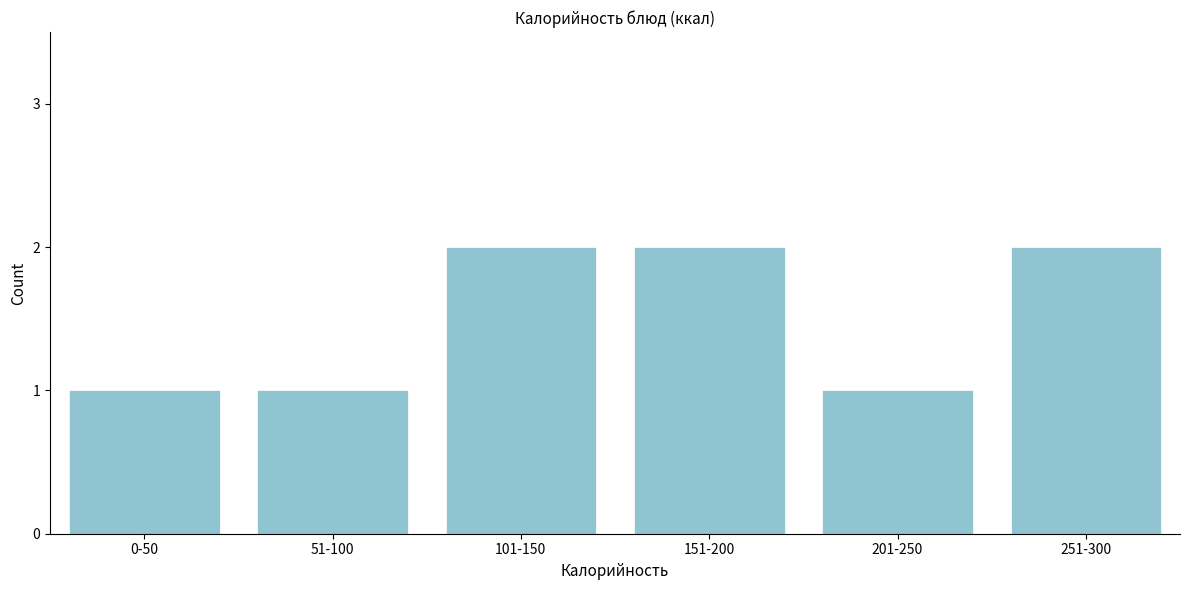

Reading left to right, extract all data points from this chart.

0-50=1	51-100=1	101-150=2	151-200=2	201-250=1	251-300=2